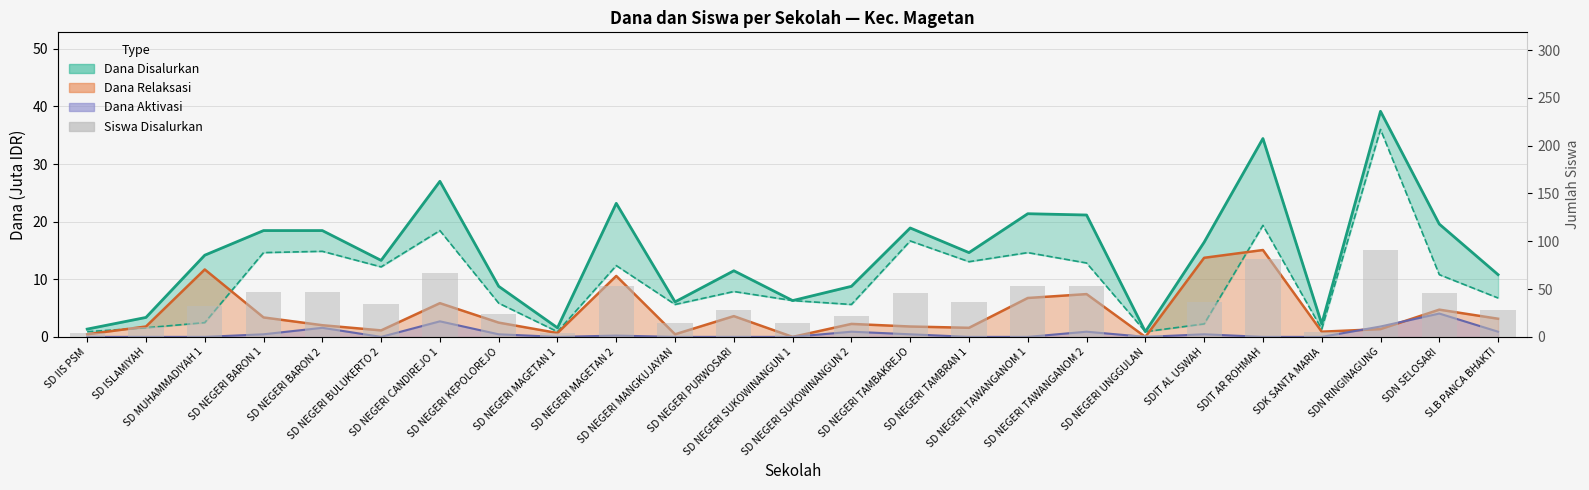

What is the maximum value shown in the chart?

91.0